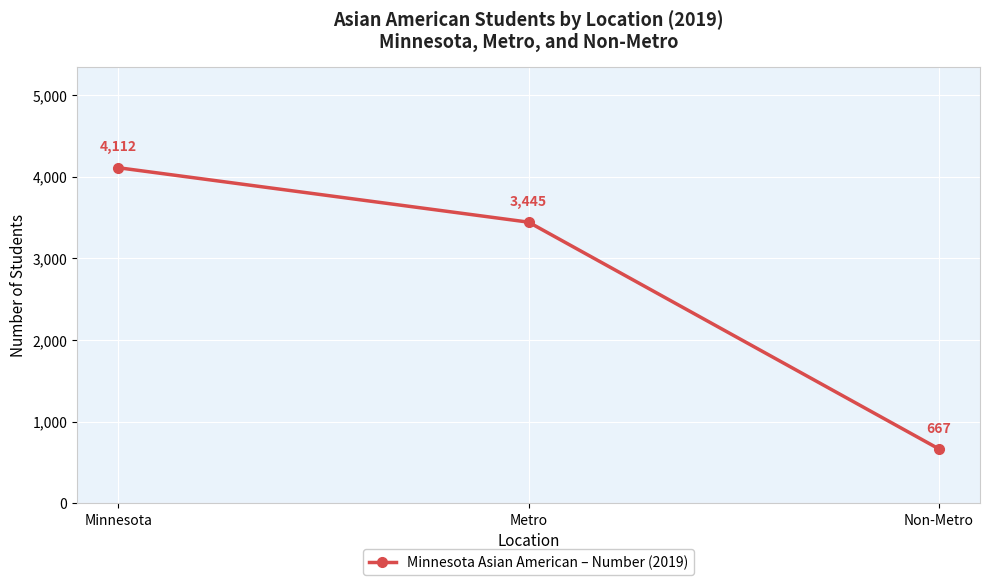

What is the change in value from Metro to Non-Metro?

-2778